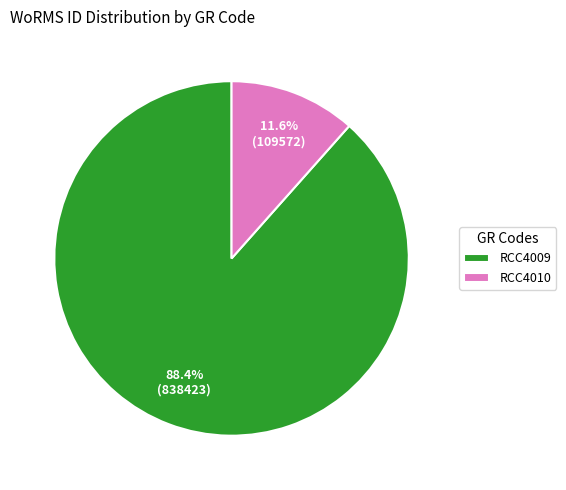

Between RCC4009 and RCC4010, which is larger?

RCC4009